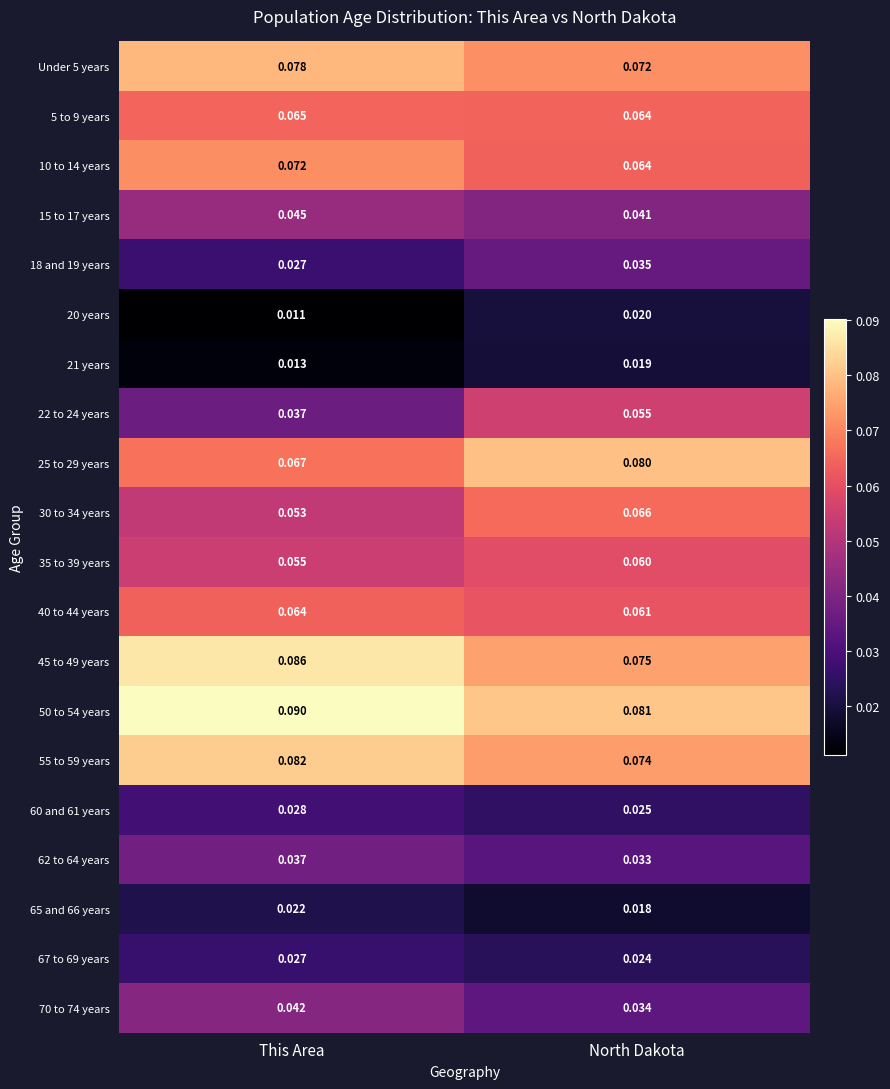

Is the value of 62 to 64 years at This Area greater than the value of 55 to 59 years at North Dakota?

No